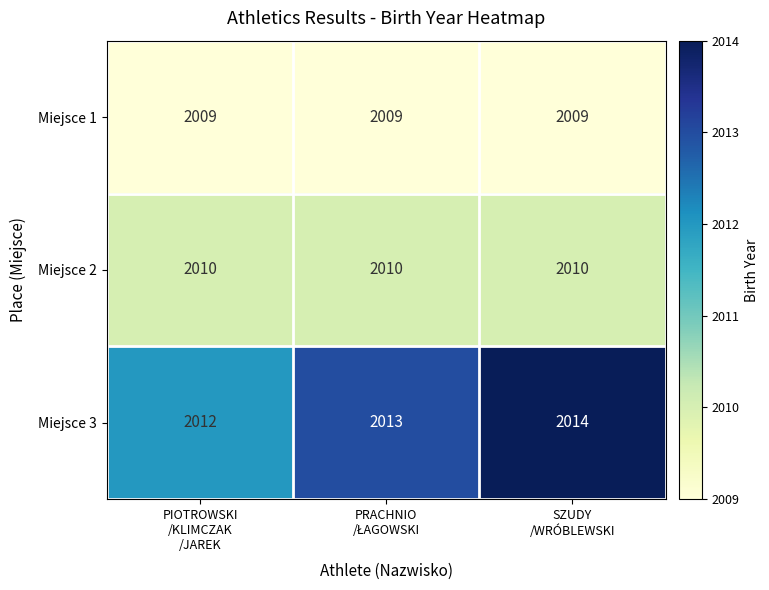

Reading left to right, list all the values displayed in this chart.

Miejsce 1: 2009	2009	2009
Miejsce 2: 2010	2010	2010
Miejsce 3: 2012	2013	2014